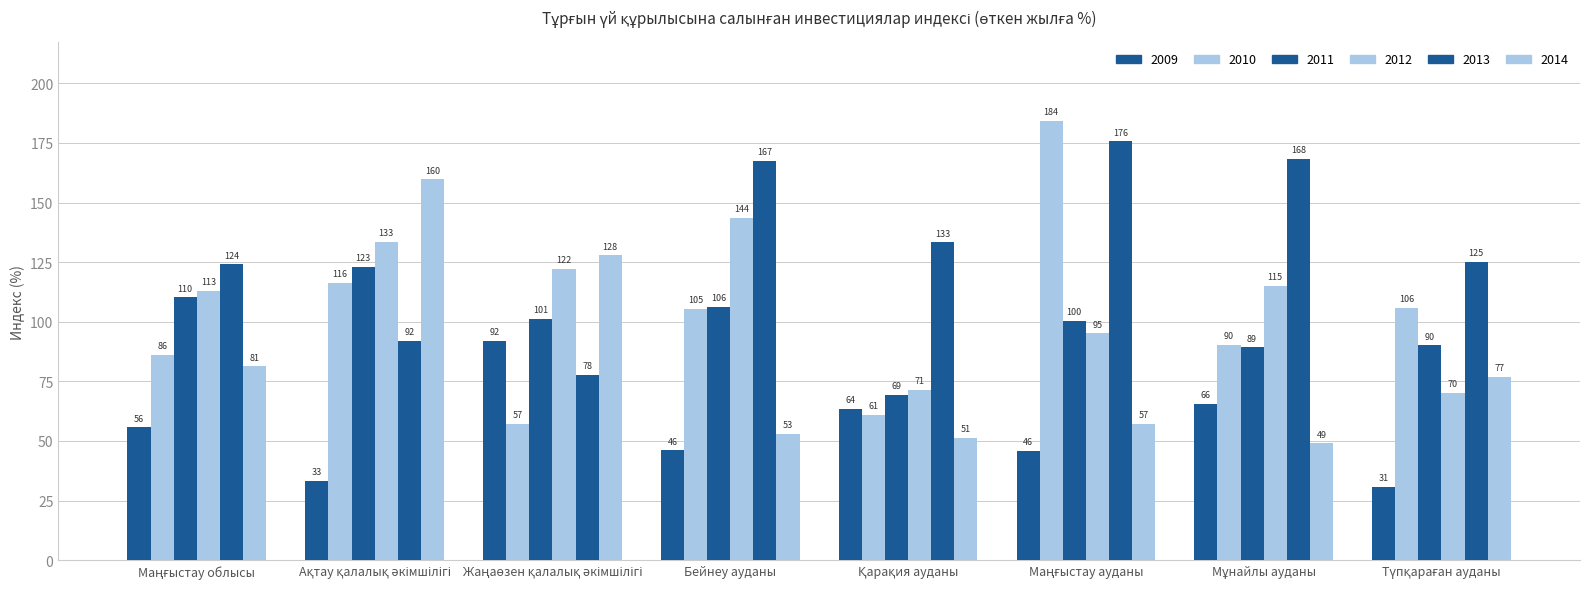

Count the number of categories in the chart.

8